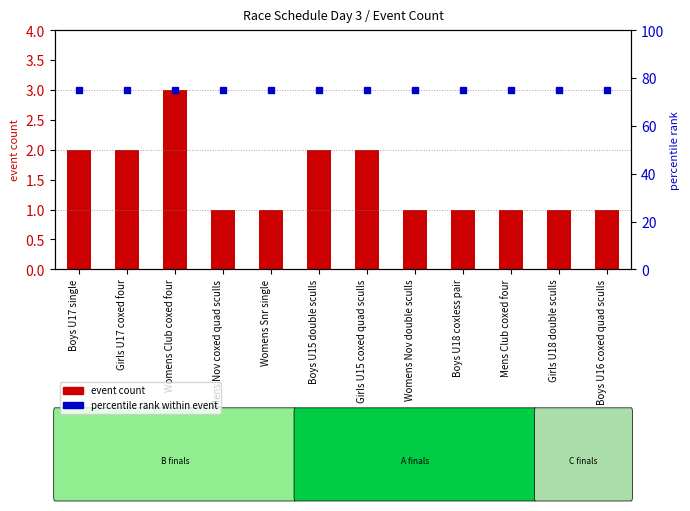

Is the value of percentile rank within event at Womens Club coxed four greater than the value of event count at Womens Nov double sculls?

Yes